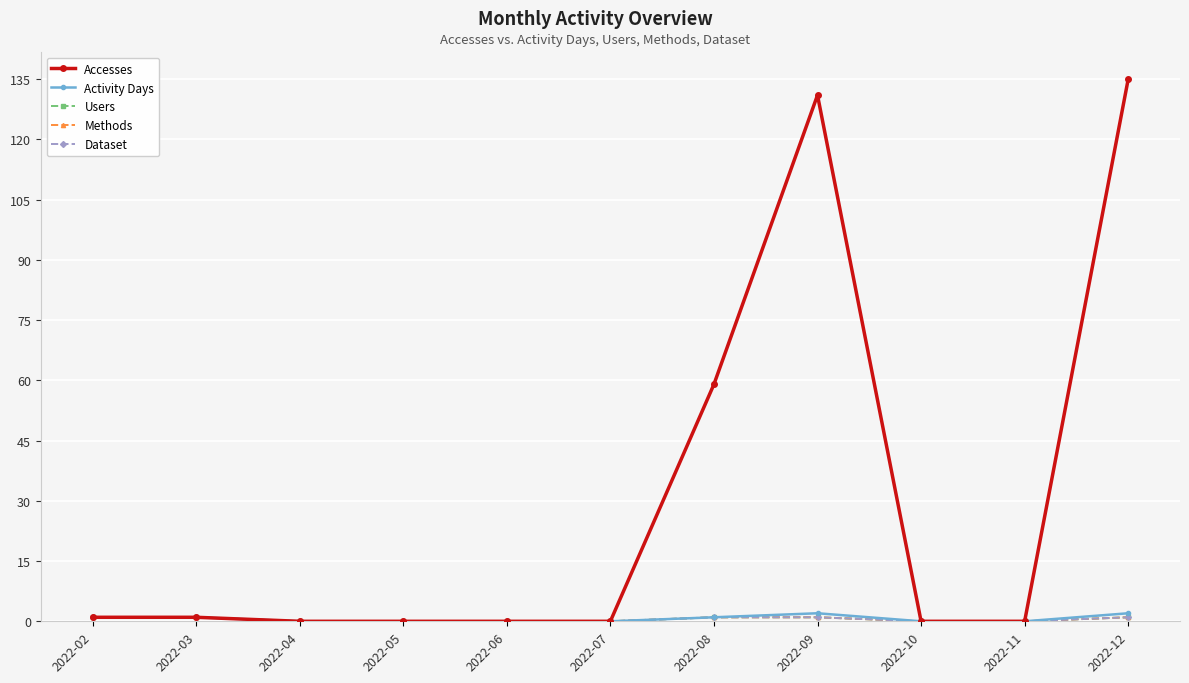

What is the difference between the maximum and second lowest values in the Accesses series?

135